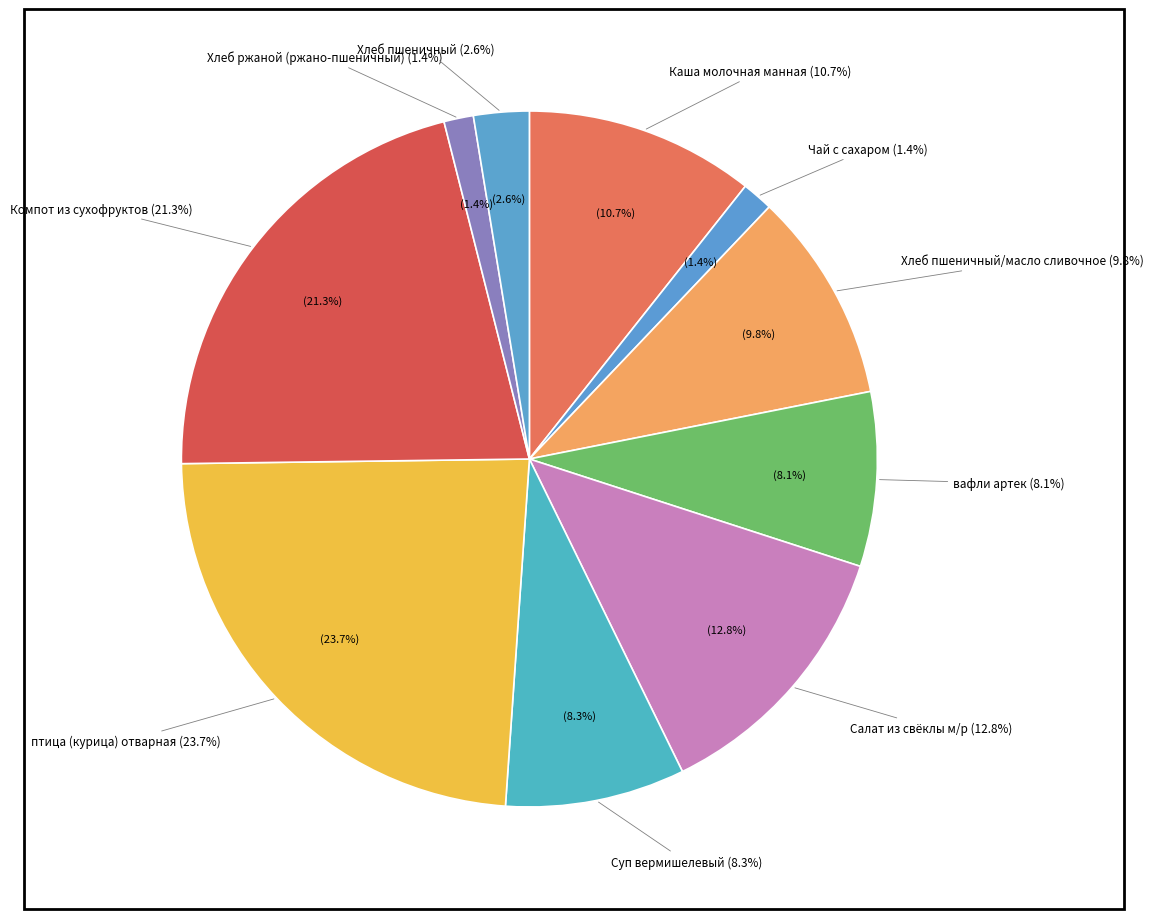

Which slice is the largest?

птица (курица) отварная